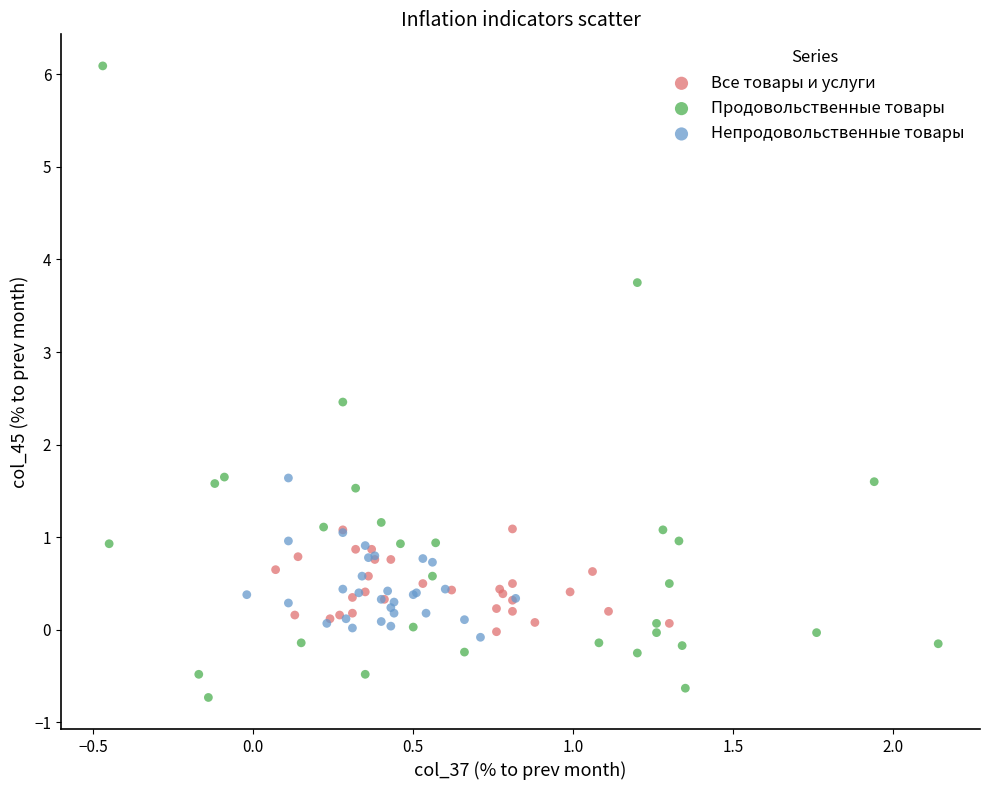

Which series has the largest Y range (max minus min)?

Продовольственные товары